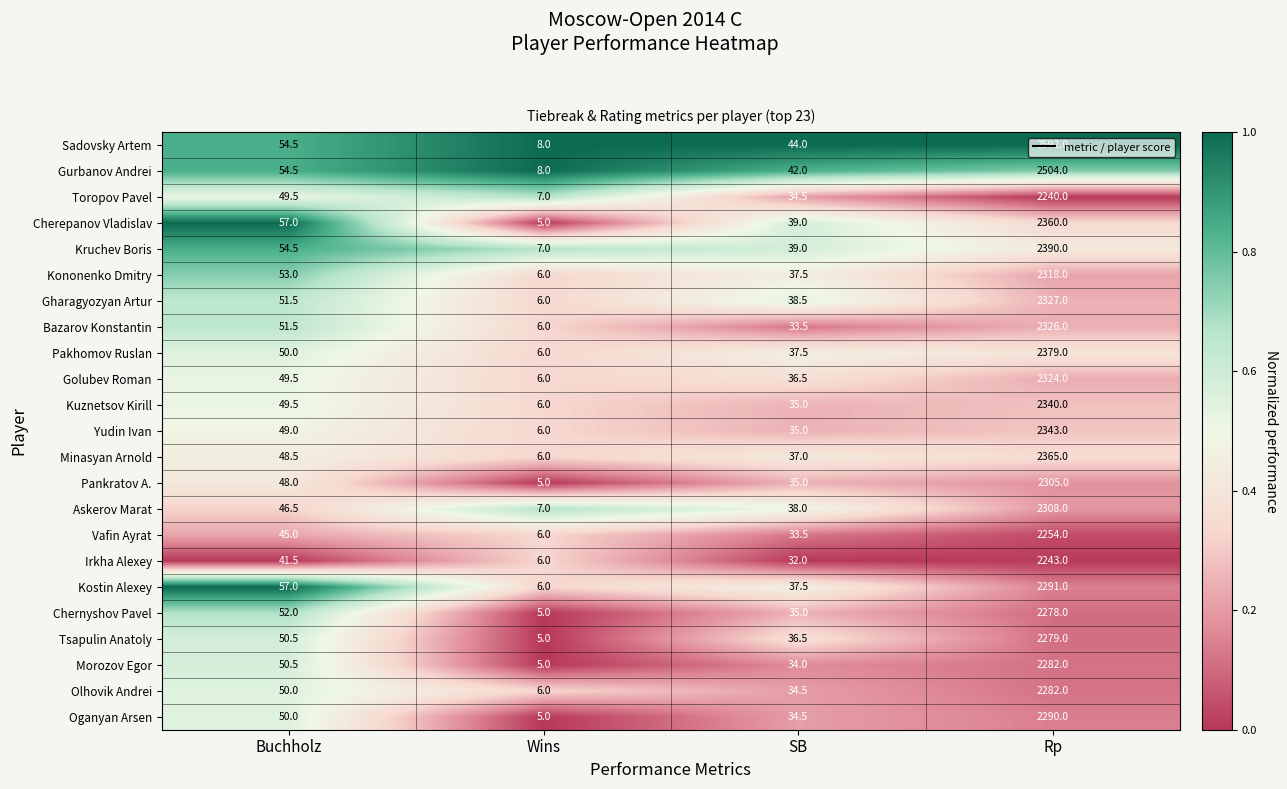

The Morozov Egor series shows 2282.0 at Rp. True or false?

True